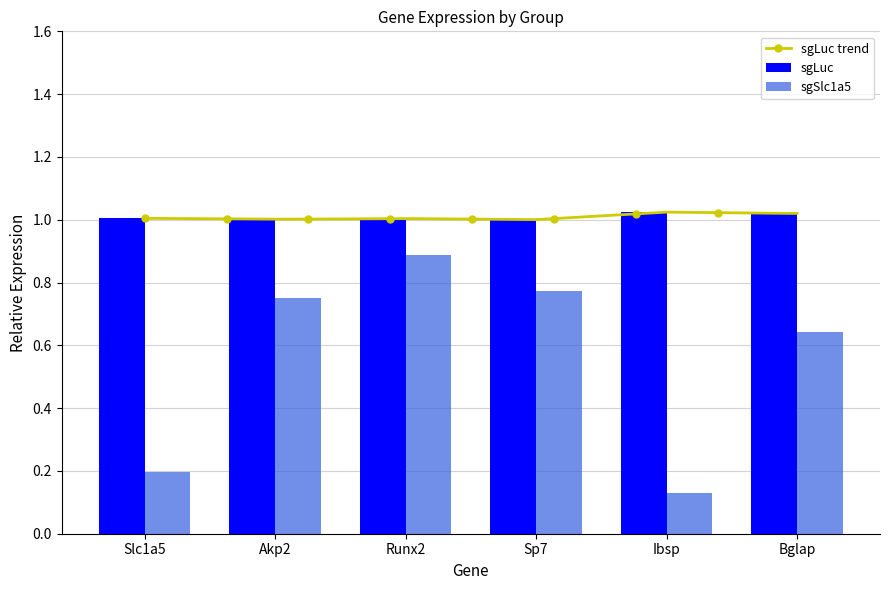

What is the difference between the maximum and second lowest values in the sgSlc1a5 series?

0.7